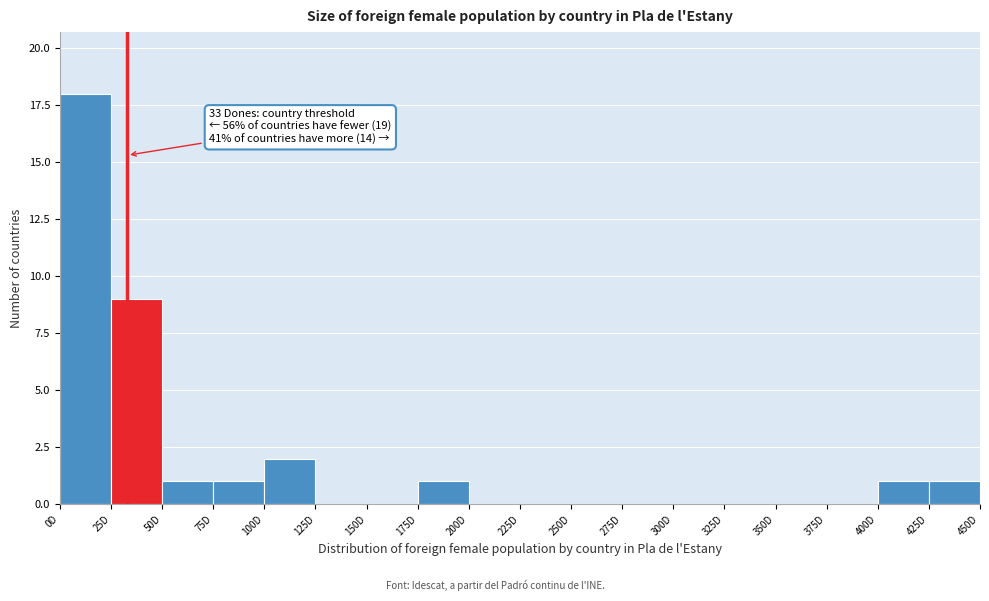

Which range on the x-axis has the tallest bar?

0 to 25